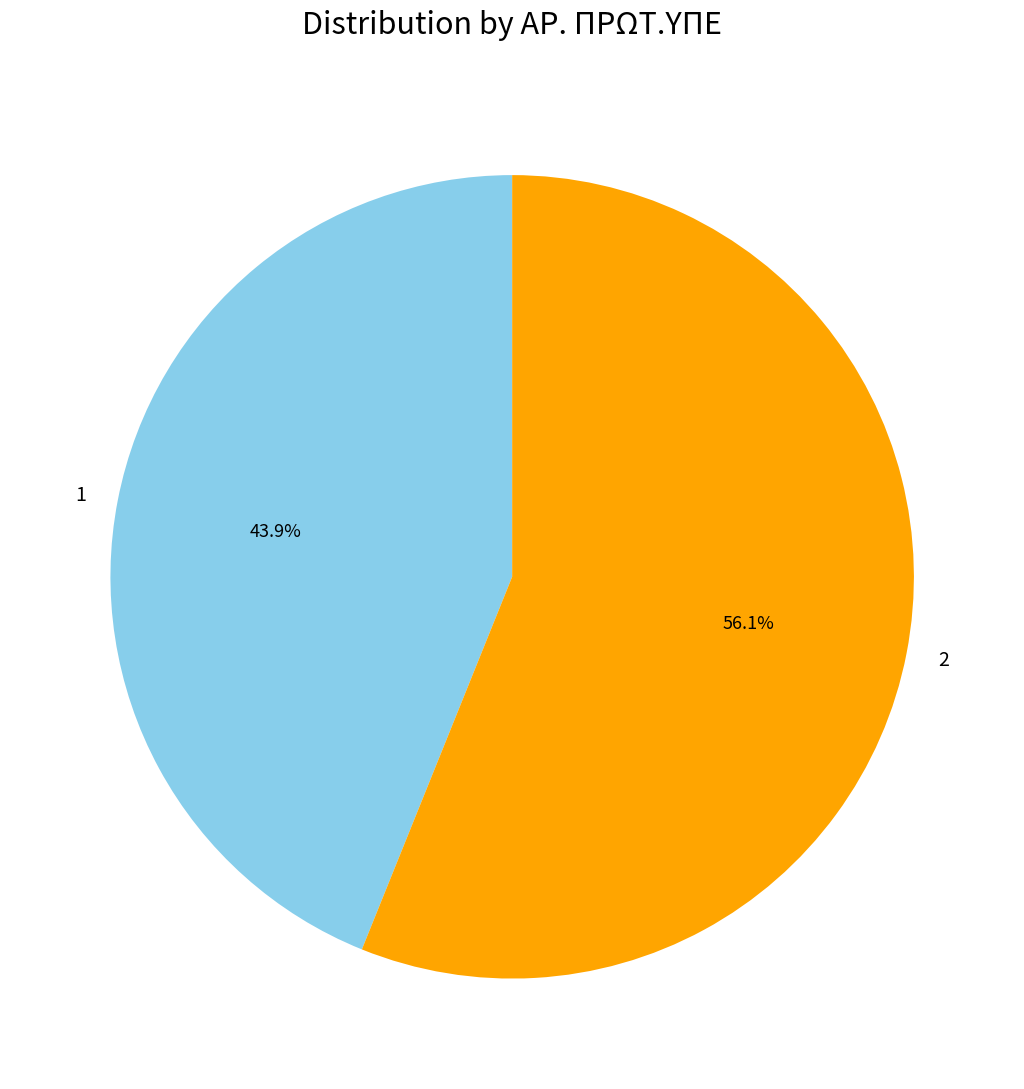

Rank the categories by value from highest to lowest.

2, 1